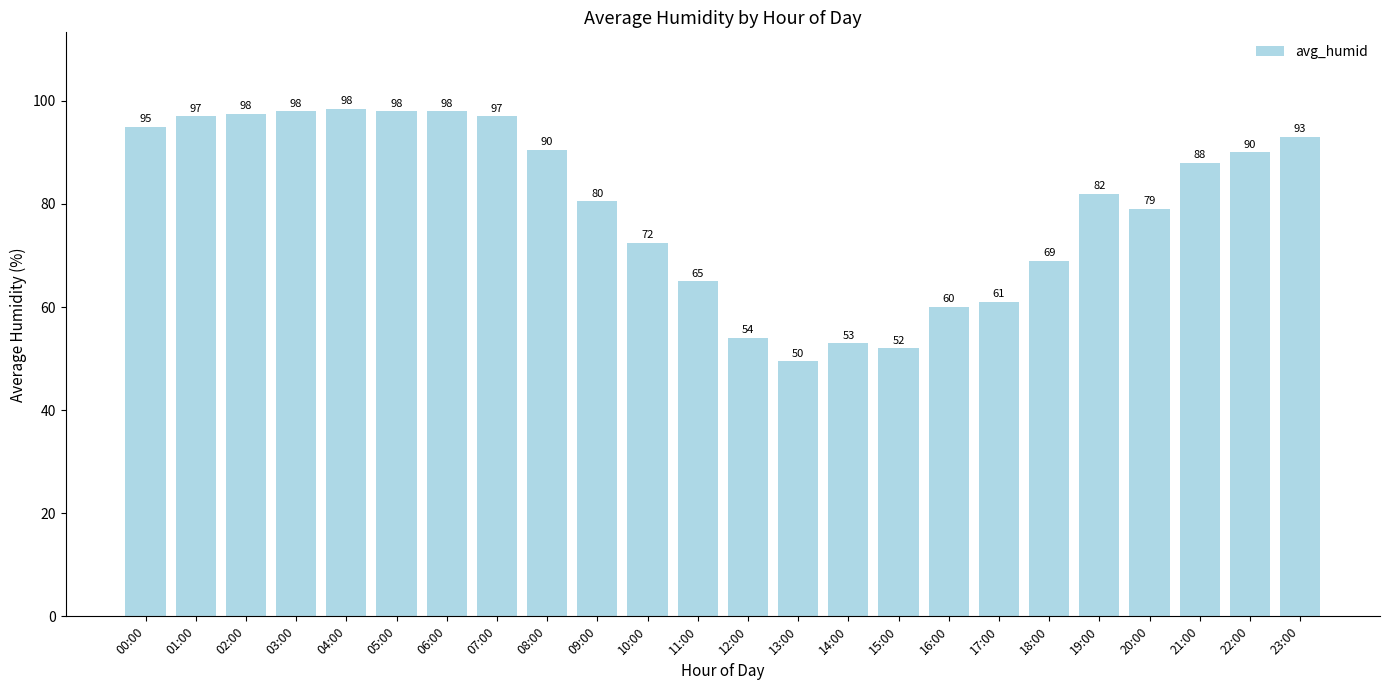

Where is the data nearest to the value 74?

10:00